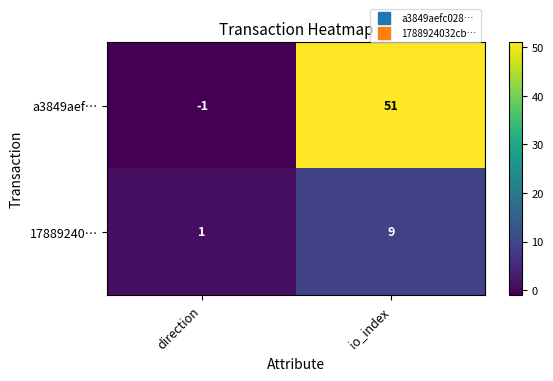

Reading right to left, what are all the values shown in this chart?

a3849aef…: 51	-1
17889240…: 9	1